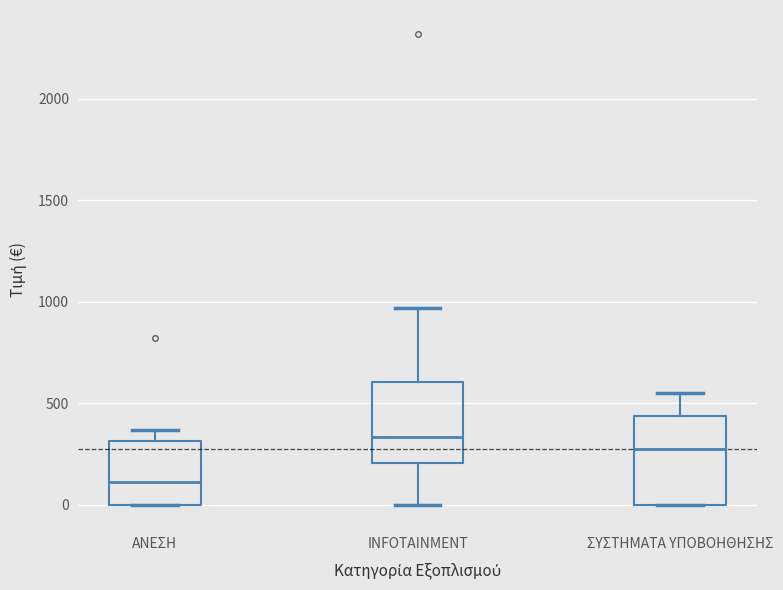

Which box's median line is the highest?

INFOTAINMENT